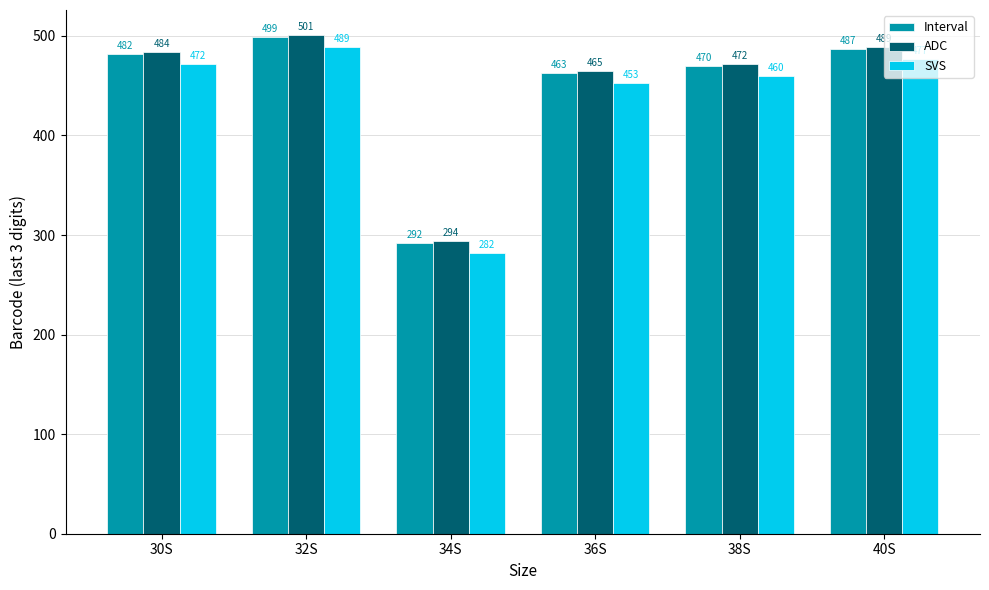

Where is Interval nearest to the value 395?

36S